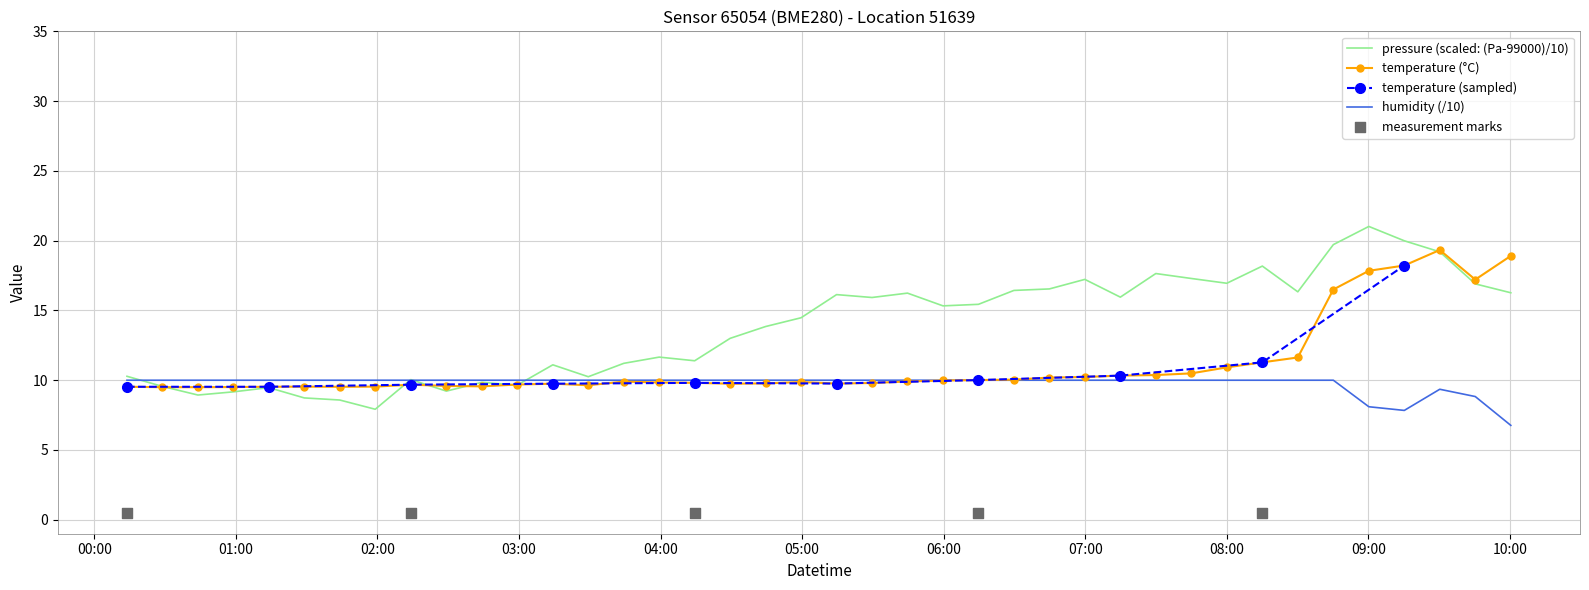

Which series has the largest total across all categories?

pressure